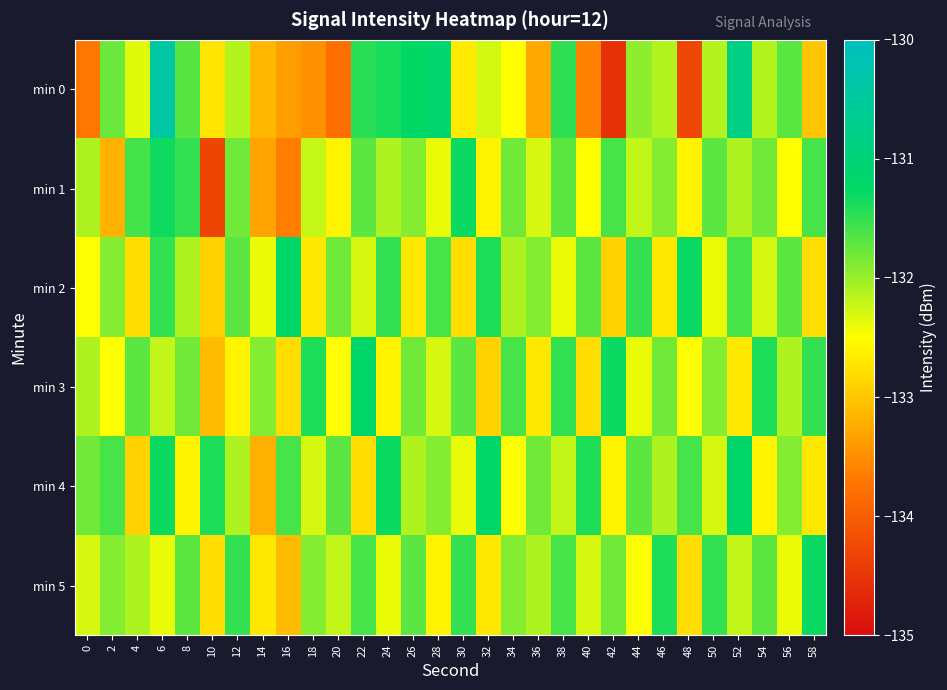

List the series in order of their peak value, lowest first.

min 1, min 5, min 2, min 3, min 4, min 0